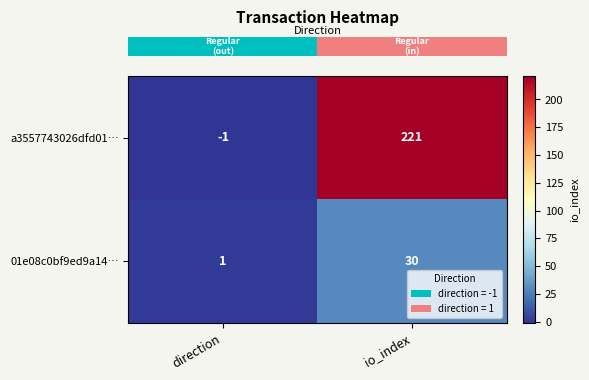

What is the total value across all series at io_index?

251